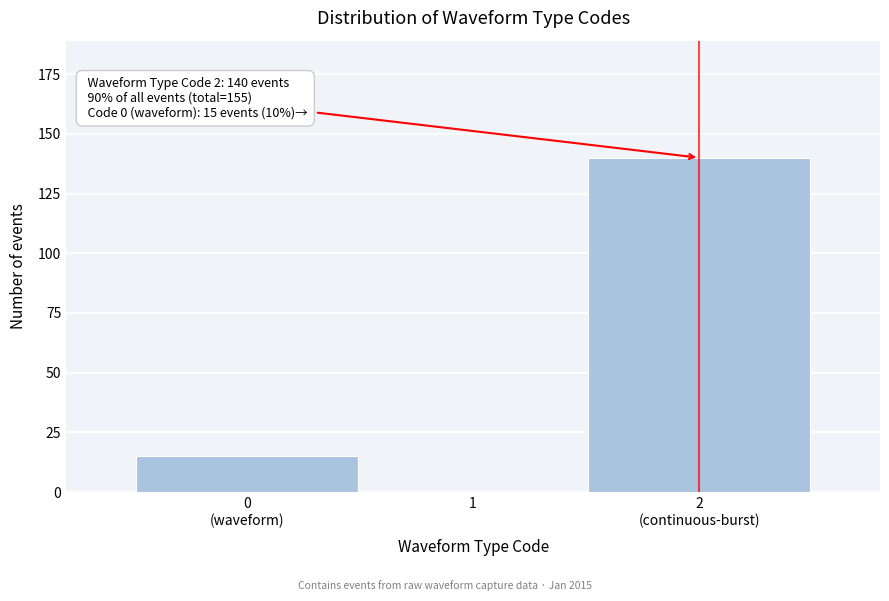

What is the maximum value shown in the chart?

140